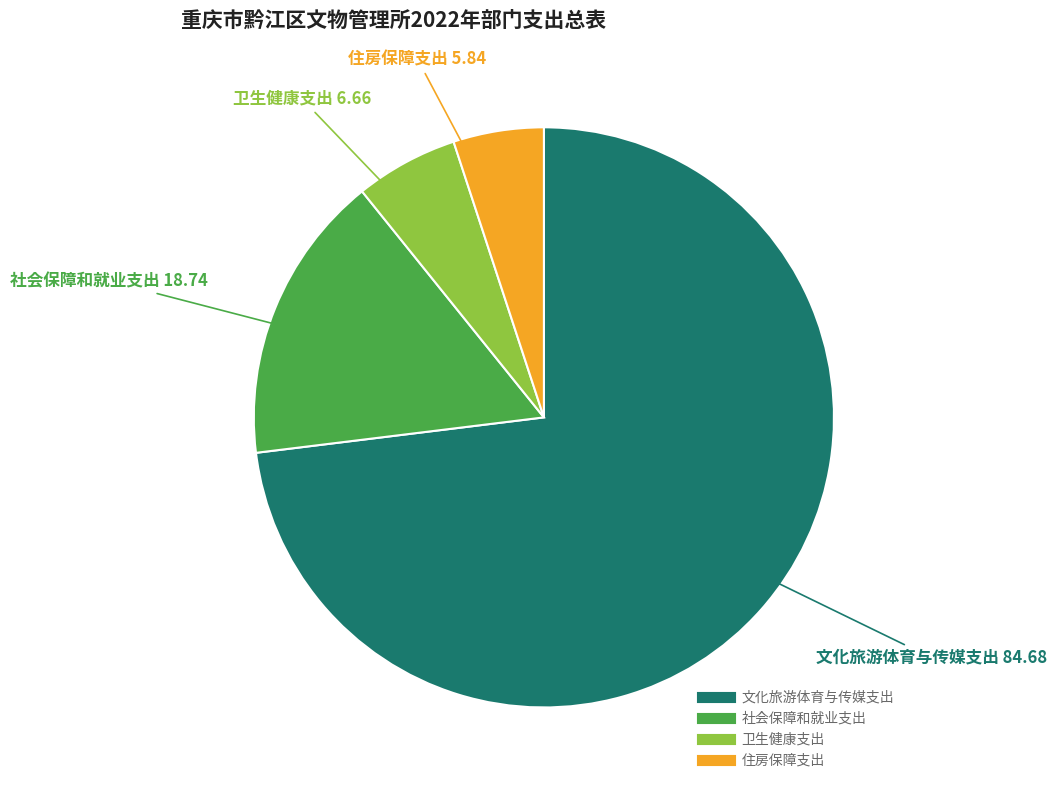

Is the sum of 住房保障支出 and 文化旅游体育与传媒支出 greater than half?

Yes